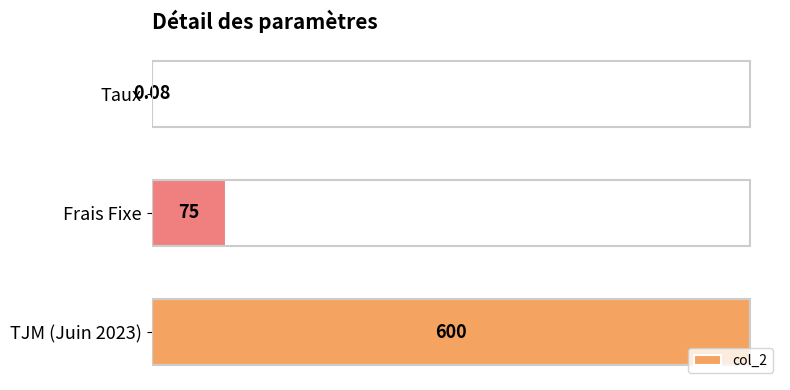

What is the sum of the values at Frais Fixe and TJM (Juin 2023)?

675.0